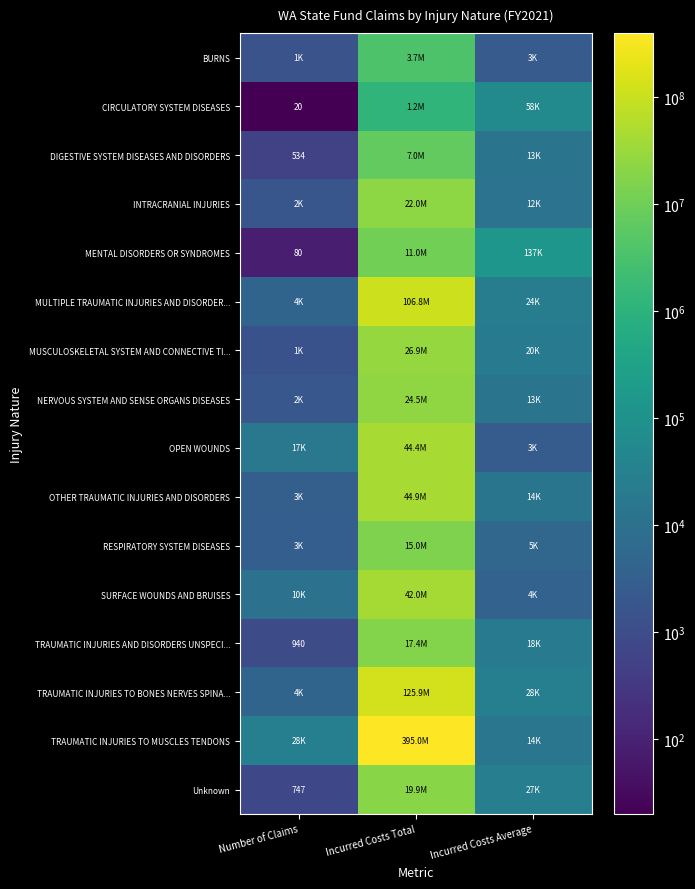

Where does the MENTAL DISORDERS OR SYNDROMES series first go above 137113?

Incurred Costs Total